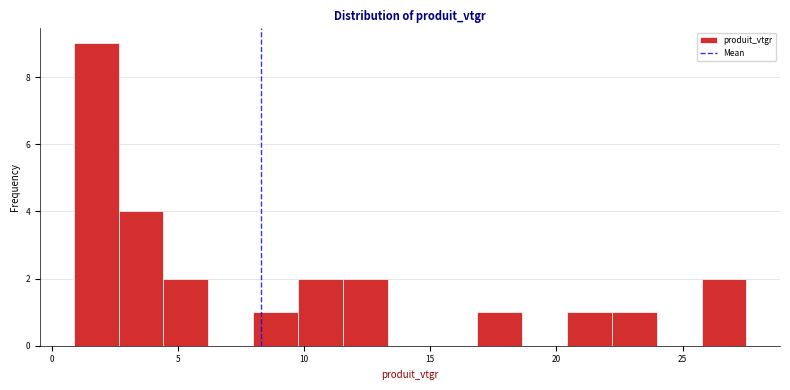

Read against the x-axis, roughly where is the centre of the tallest bar?

1.5